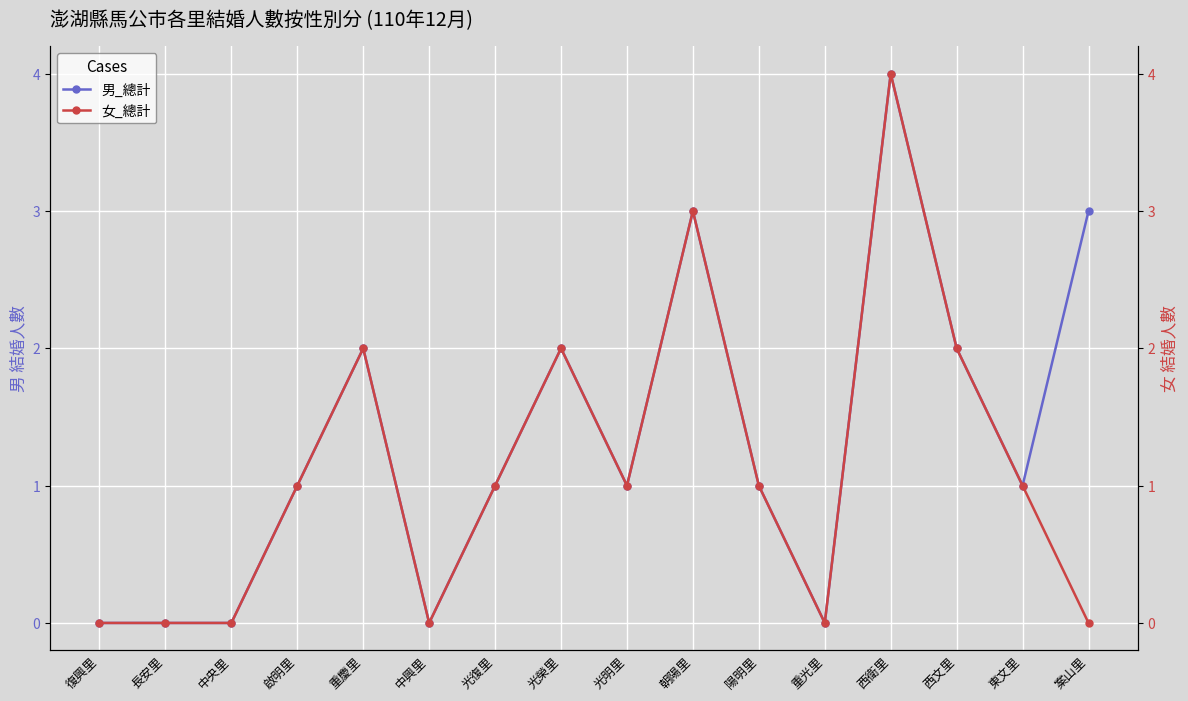

List the series in order of their peak value, lowest first.

男_總計, 女_總計